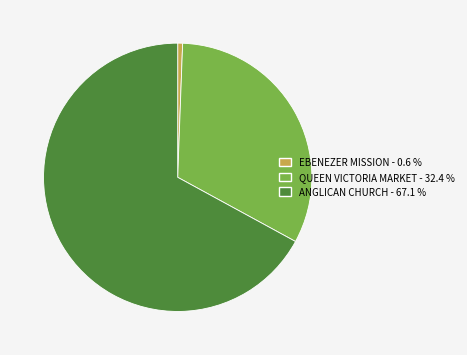

Which slice represents more than half of the pie?

ANGLICAN CHURCH